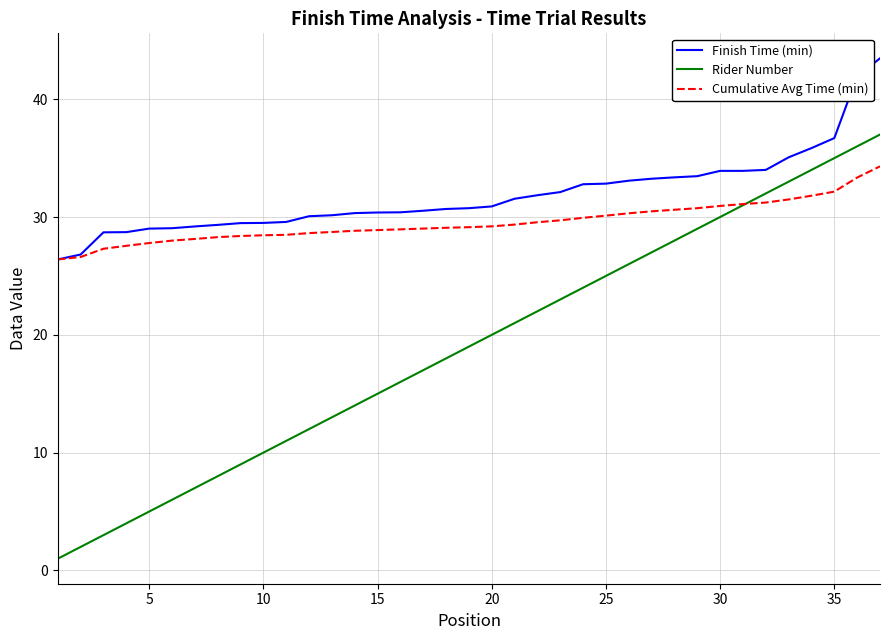

What is the maximum value shown in the chart?

43.5